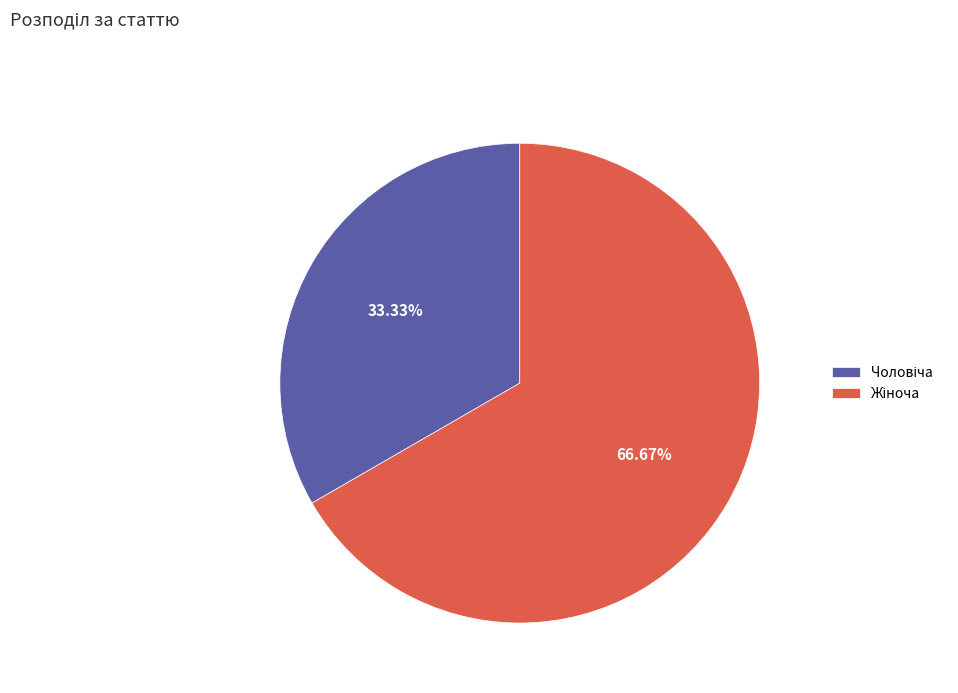

Is there any slice that represents more than half of the pie?

Yes